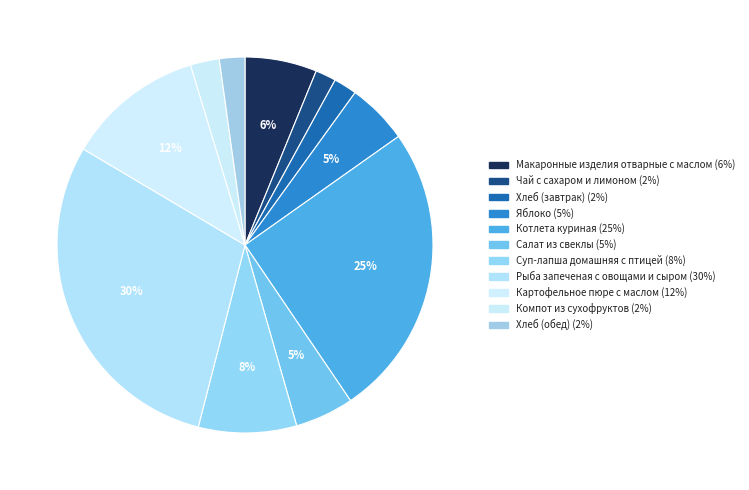

To the nearest percent, what is the difference between the largest and smallest slice percentages?

28%